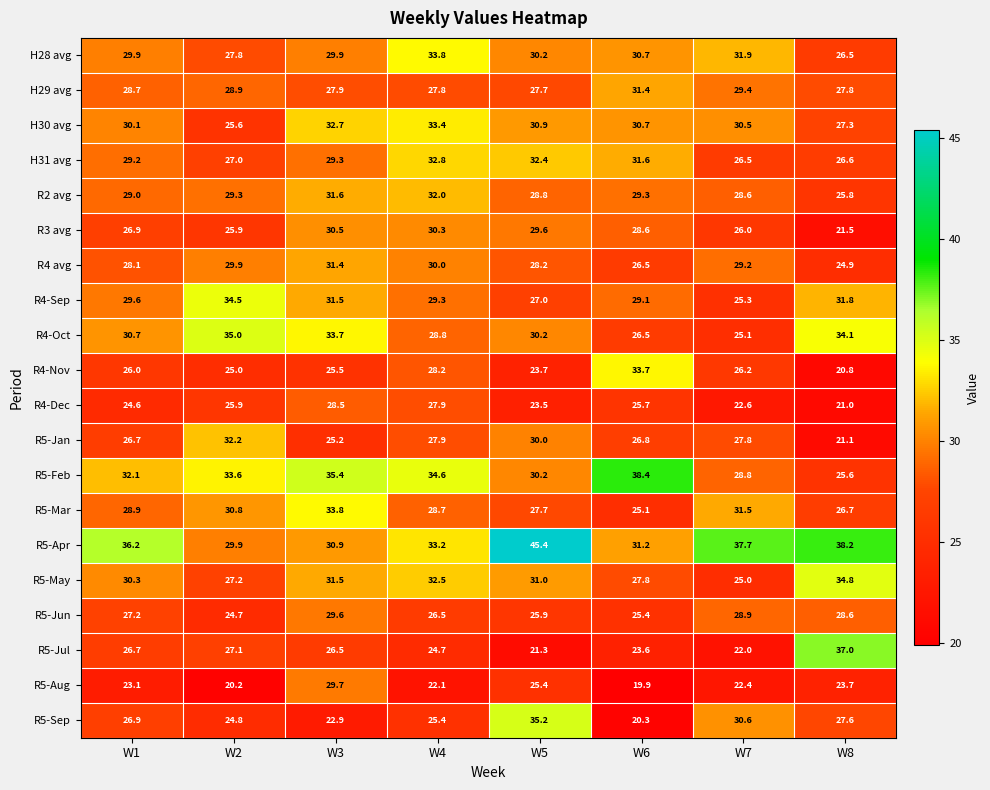

What is the difference between the R4-Oct values at W2 and W4?

6.2